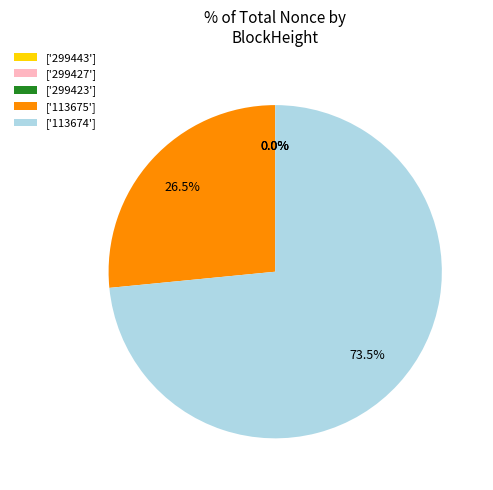

Count the number of slices in the pie.

5